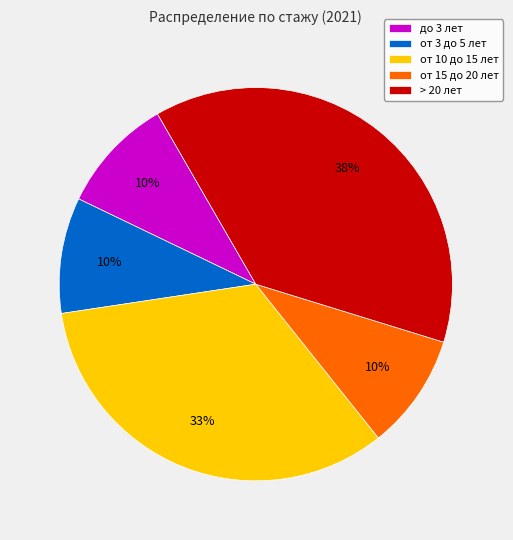

Which slice is the largest?

> 20 лет